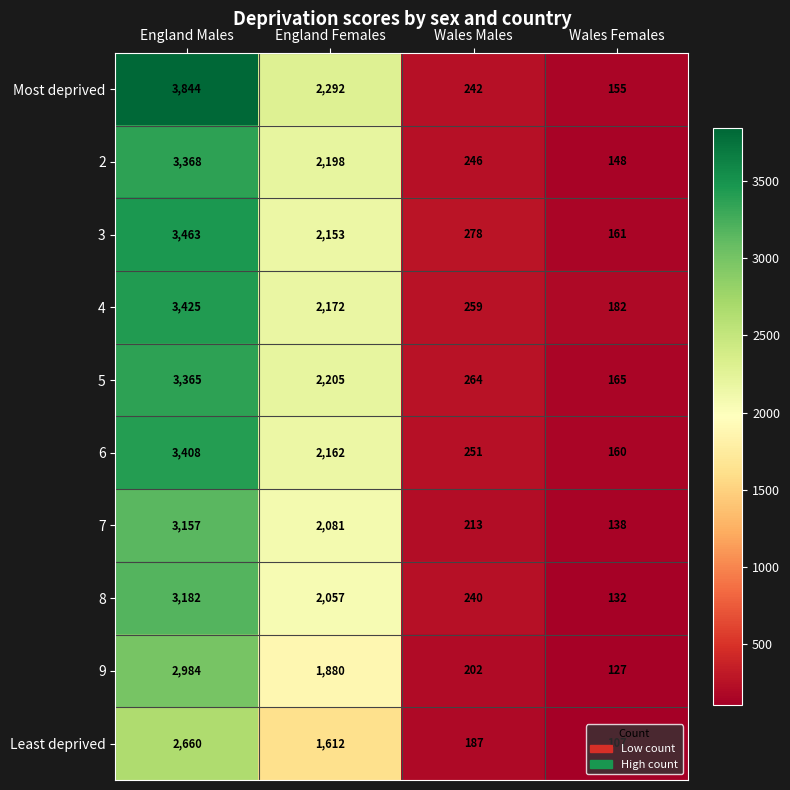

Which label corresponds to the smallest value in the chart?

Wales Females